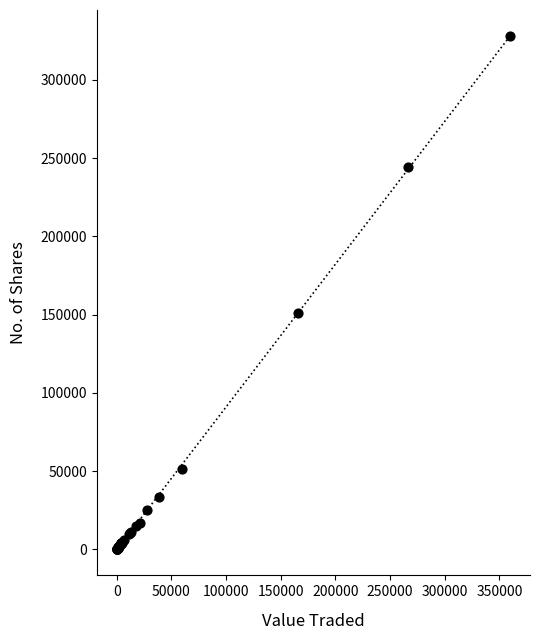

What Y value in the scatter plot is closest to 164006?

151031